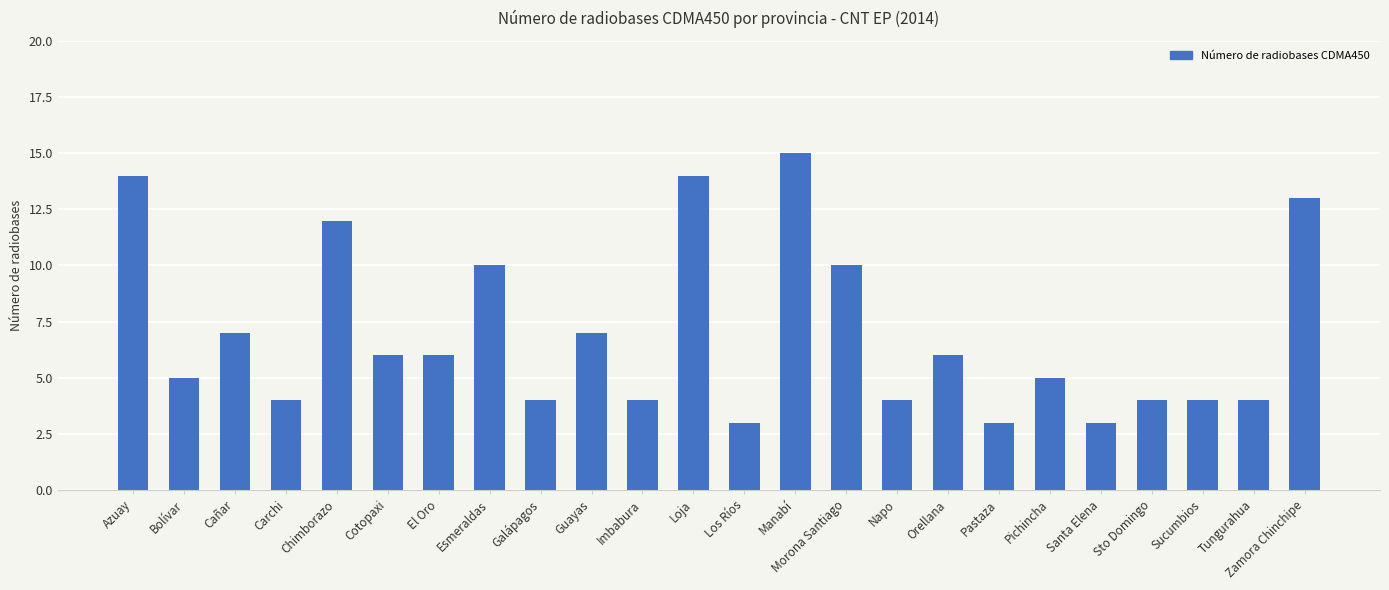

The value at Tungurahua is 2. True or false?

False